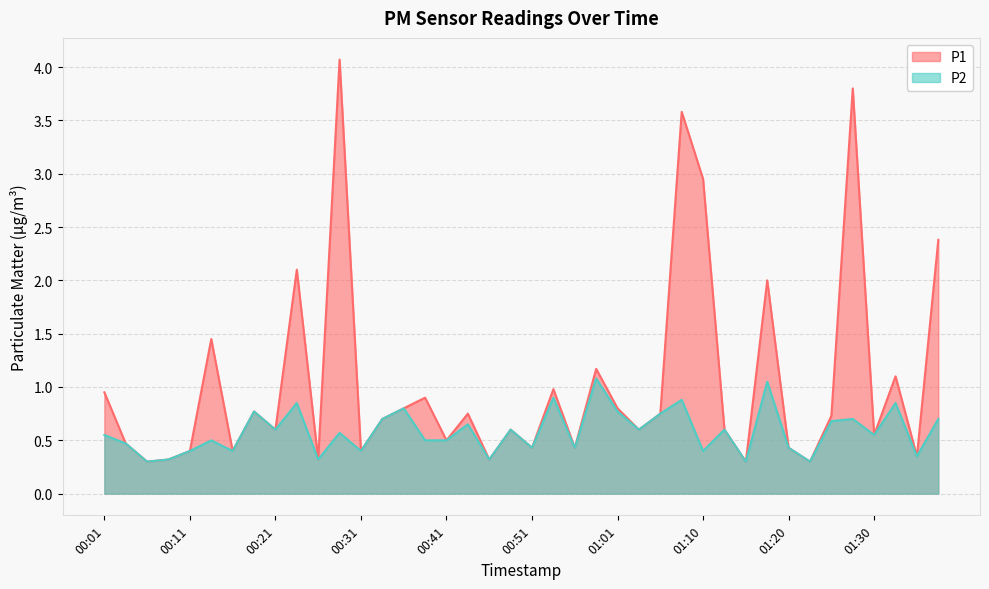

True or false: P1 has more than 0 interior local peaks.

True